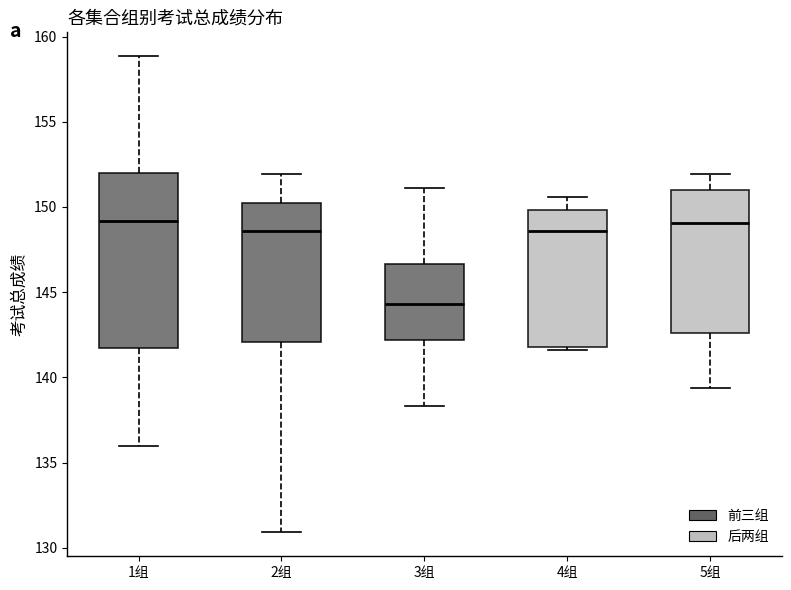

Which box's median line is the lowest?

3组